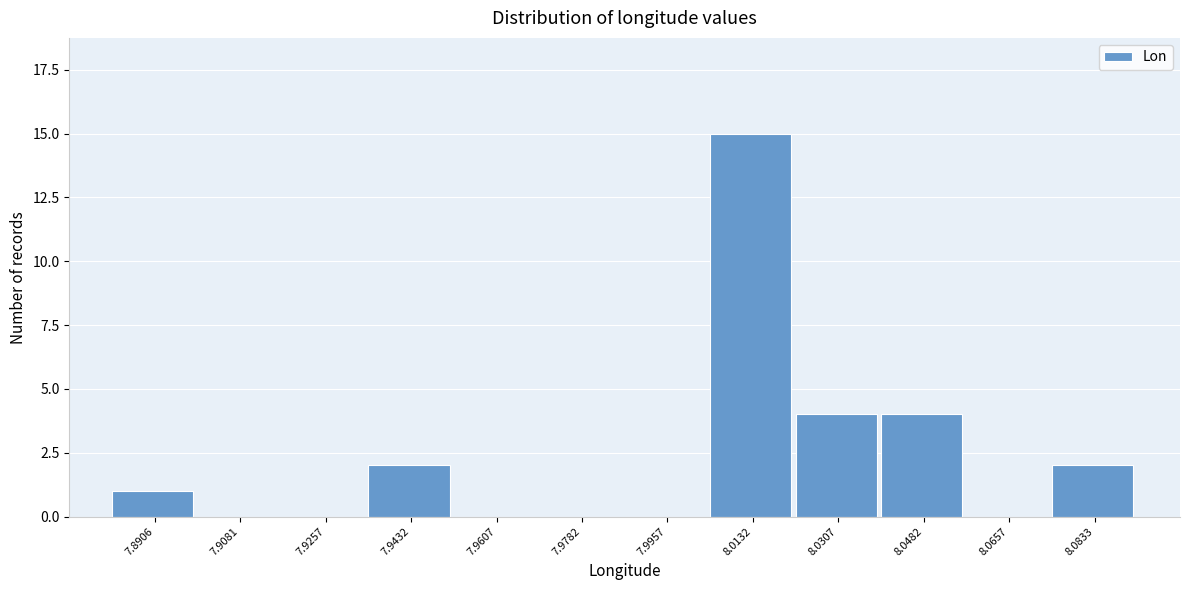

Reading right to left, transcribe all the data shown in this chart.

8.0833=2	8.0657=0	8.0482=4	8.0307=4	8.0132=15	7.9957=0	7.9782=0	7.9607=0	7.9432=2	7.9257=0	7.9081=0	7.8906=1